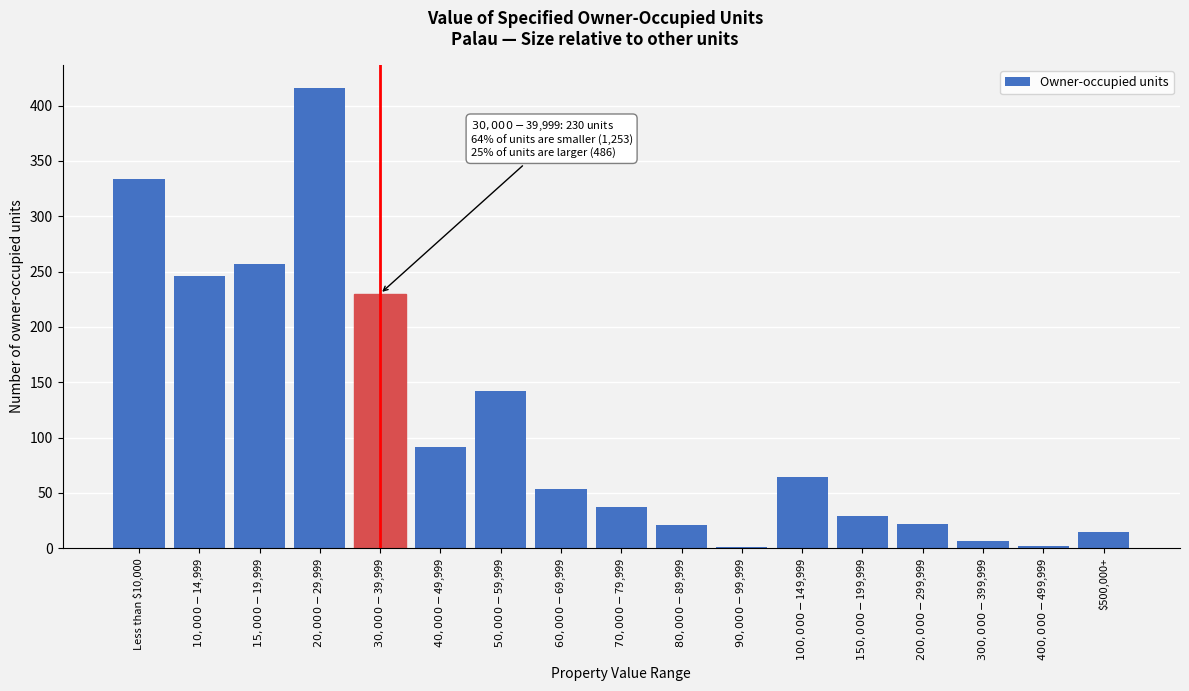

What is the greatest value displayed?

416